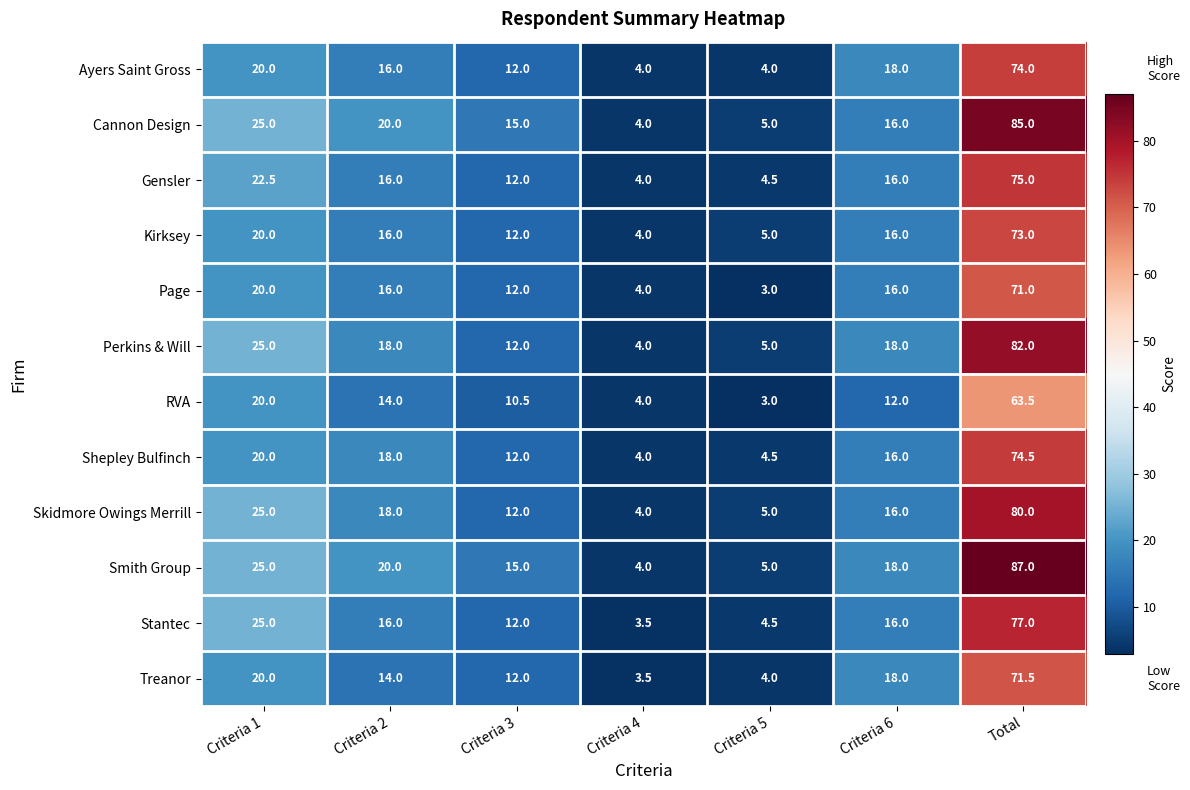

What is the difference between the maximum and minimum values in the Smith Group series?

83.0